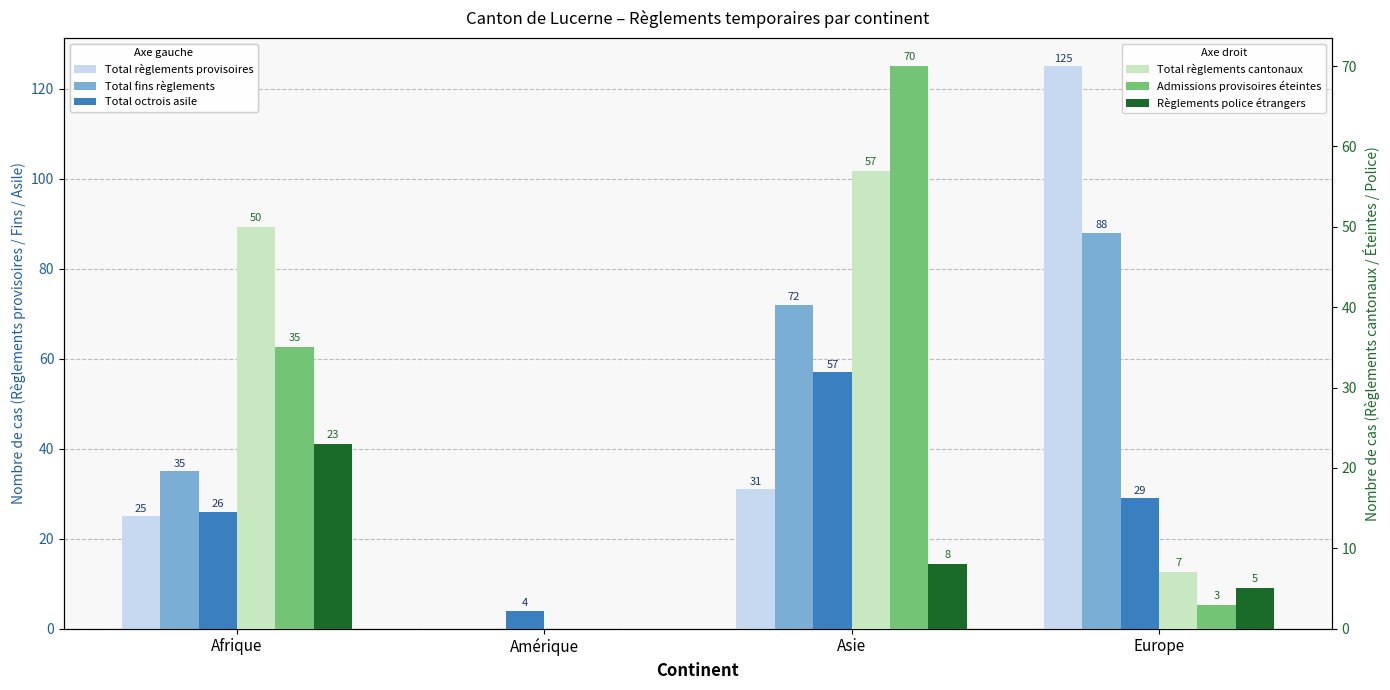

What is the label of the 2nd bar from the left?

Amérique